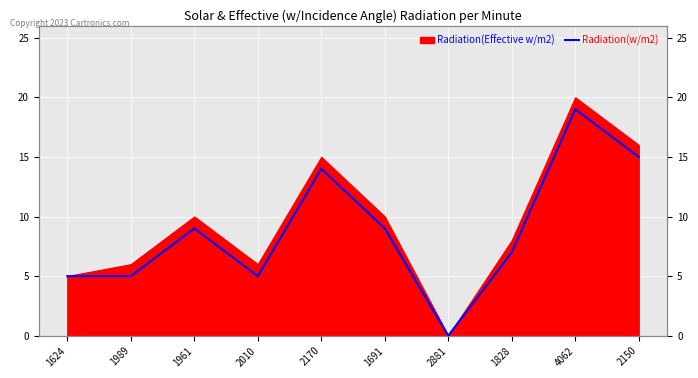

How many positive values are there?

9